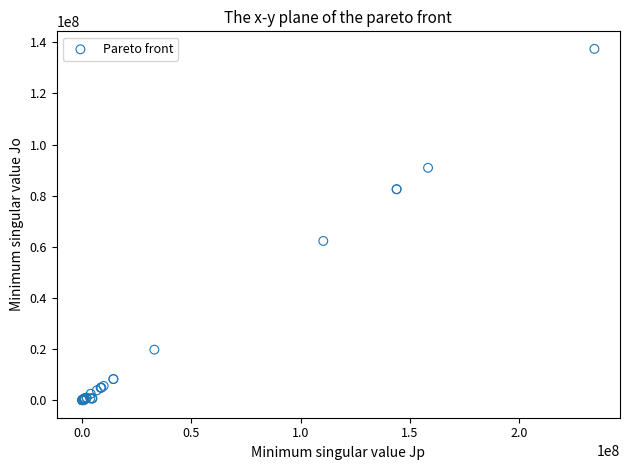

What Y value in the scatter plot is closest to 68704520?

62278325.0